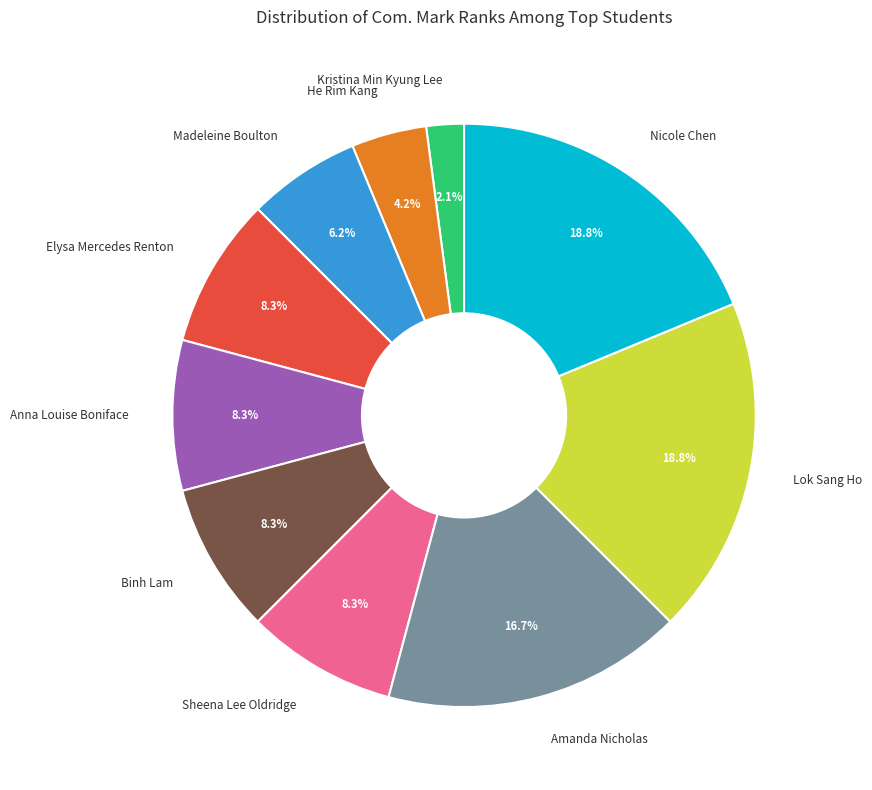

How many slices are in this pie chart?

10